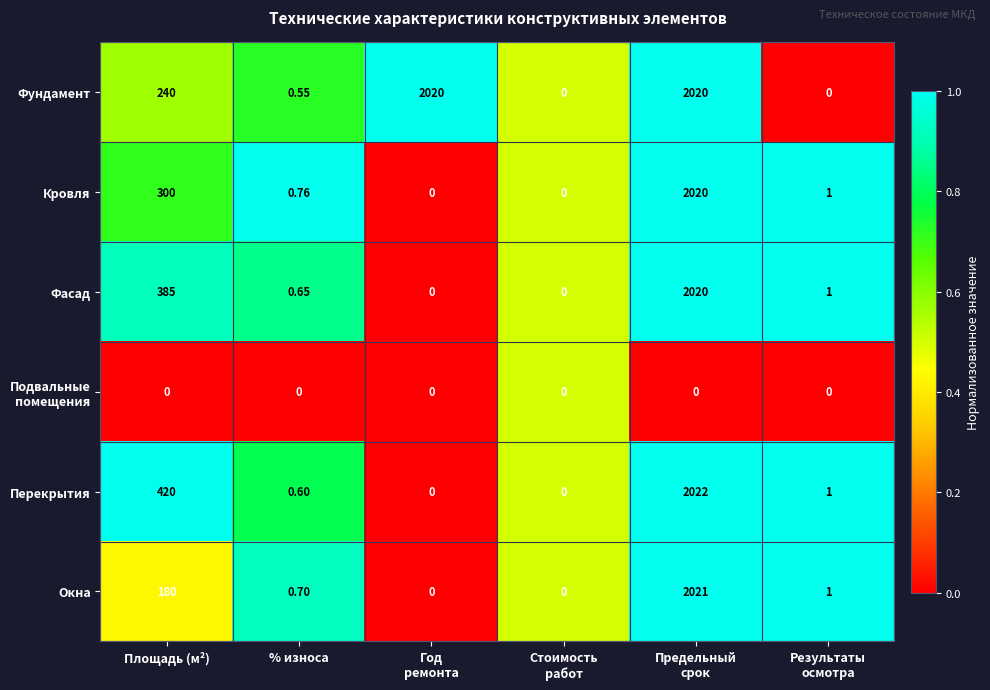

Where does the Окна series first go above 1?

Площадь (м²)